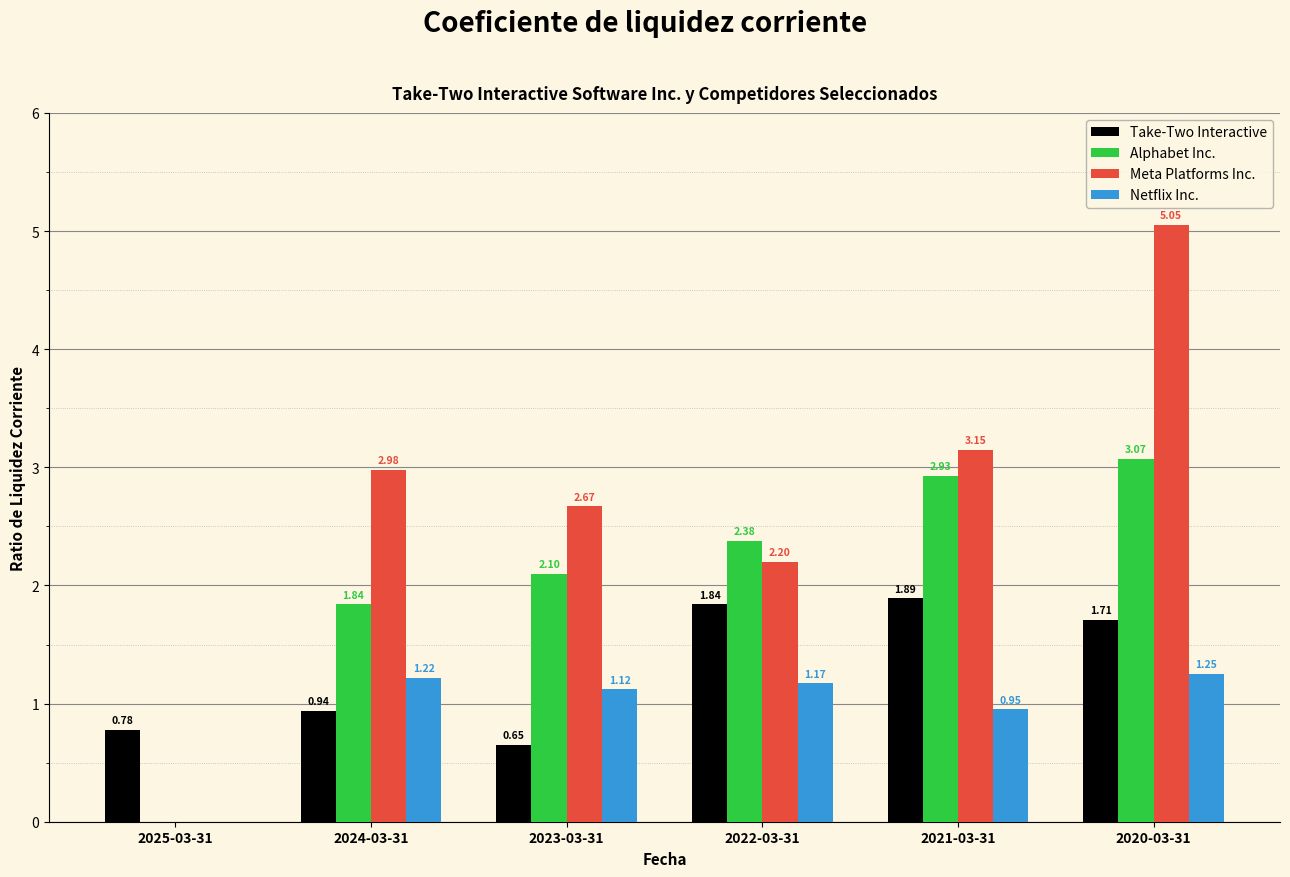

At which category is the sum across all series the highest?

2020-03-31